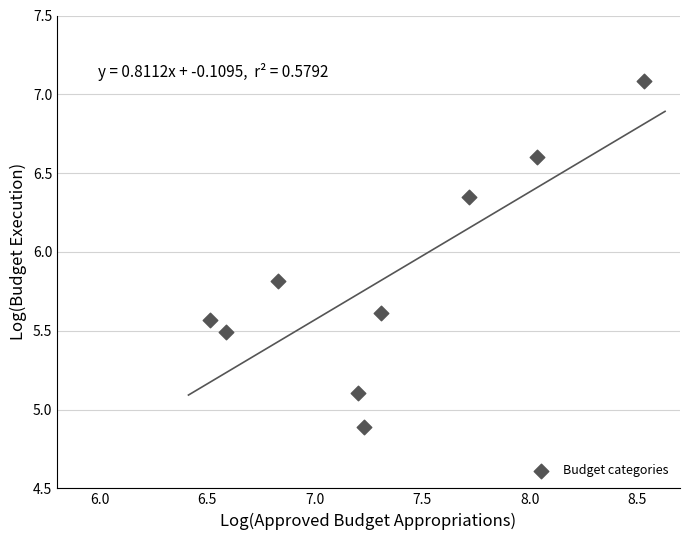

What is the range of Y values (max minus min)?

2.2